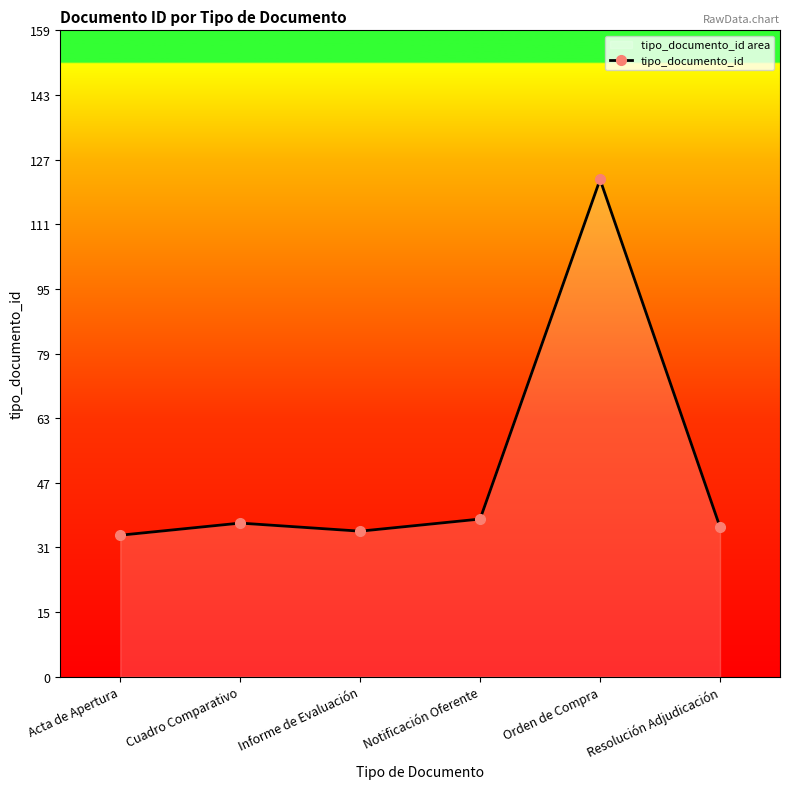

List the labels in order of value, largest first.

Orden de Compra, Notificación Oferente, Cuadro Comparativo, Resolución Adjudicación, Informe de Evaluación, Acta de Apertura